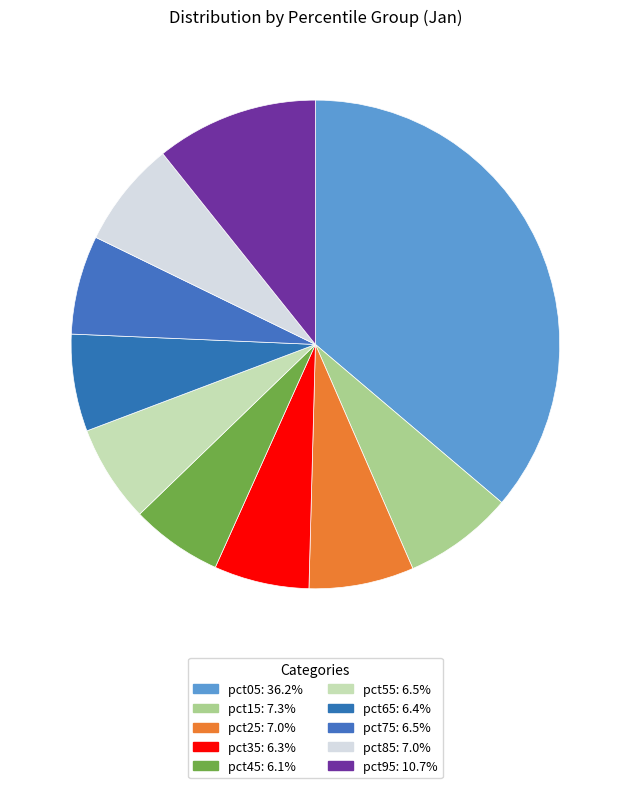

How many segments does this pie chart have?

10